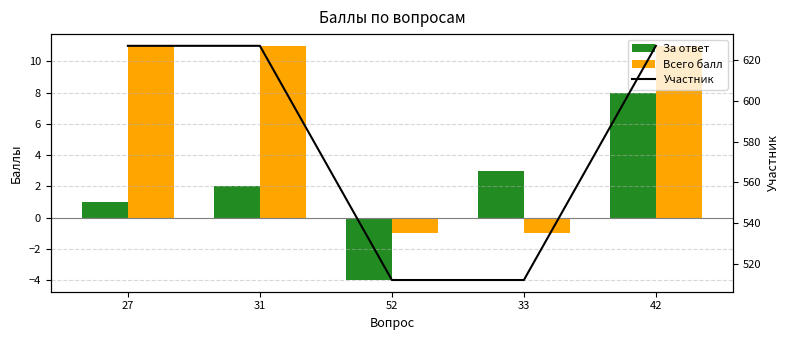

Read the За ответ value at 31.

2